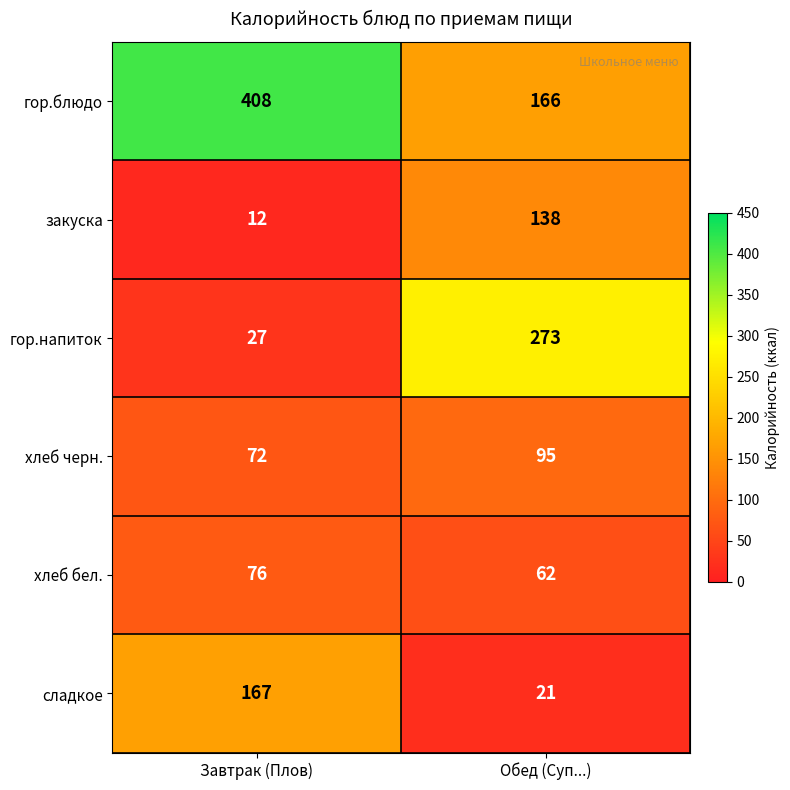

What is the difference between the highest and lowest values at Обед (Суп...)?

252